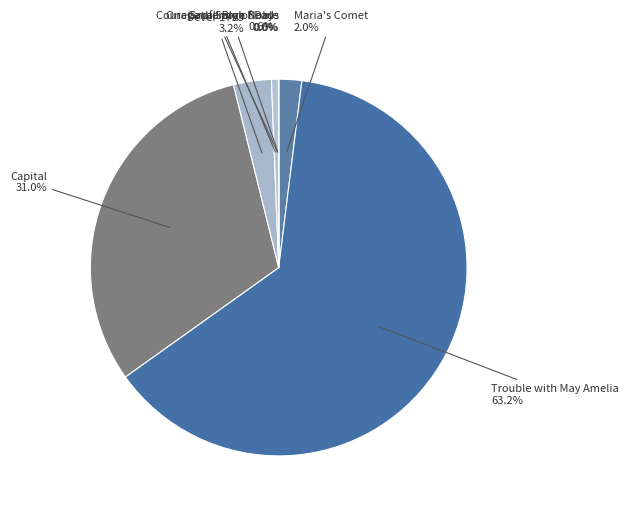

Is there a majority slice in this chart?

Yes